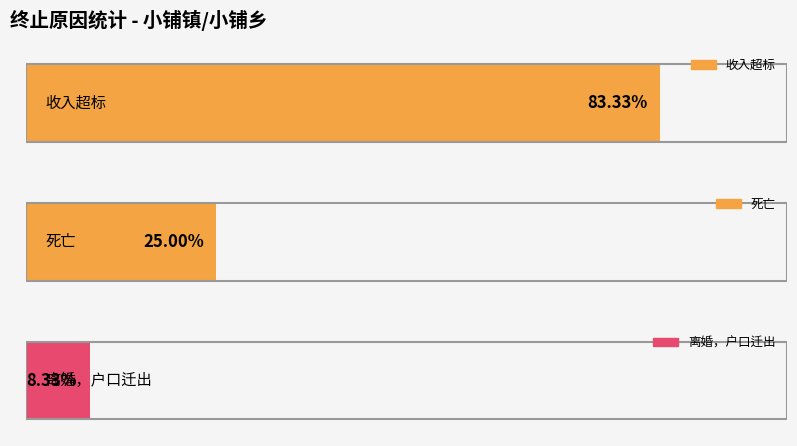

Are the bars horizontal?

Yes